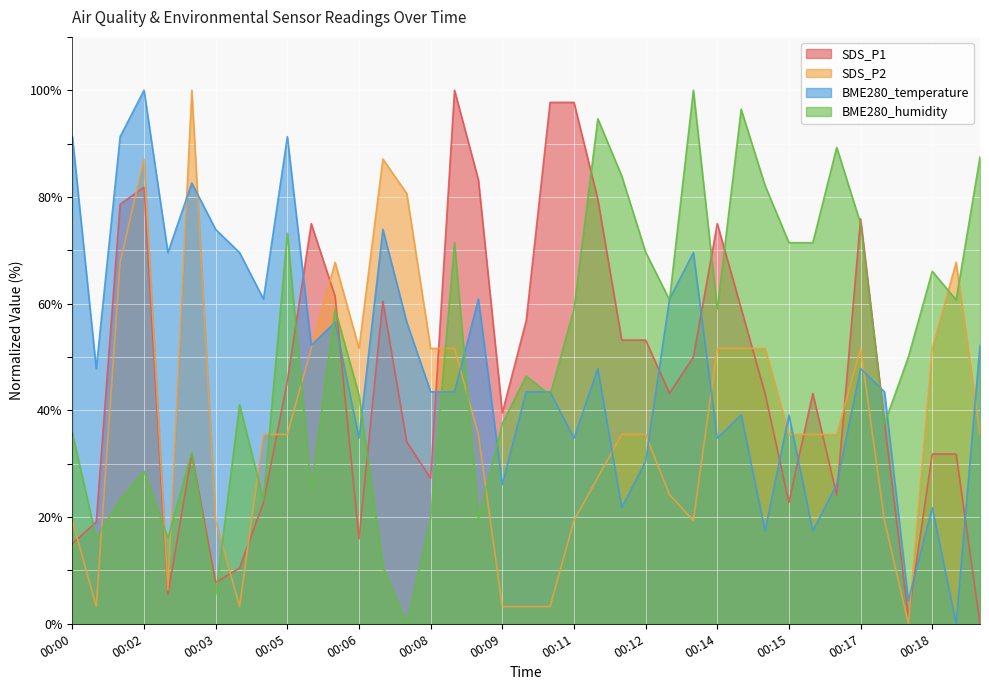

What is the total value across all series at 00:19?

160.3